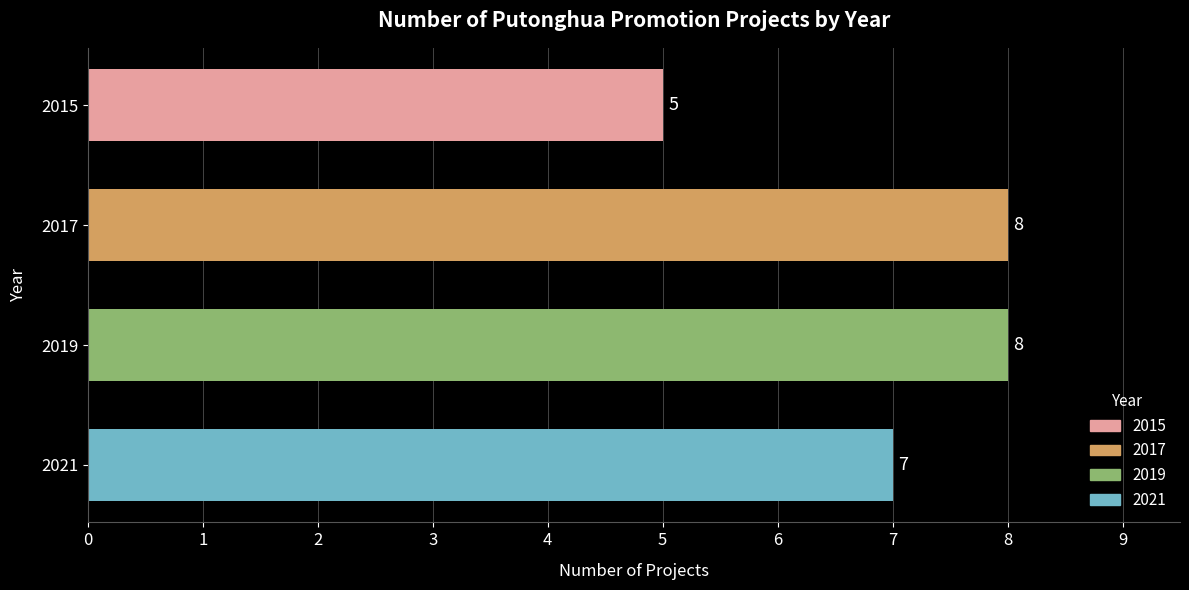

How many bars are there in total?

4